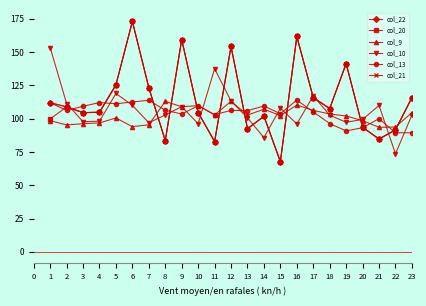

Which series ends up on top after the final intersection of col_10 and col_21?

col_21